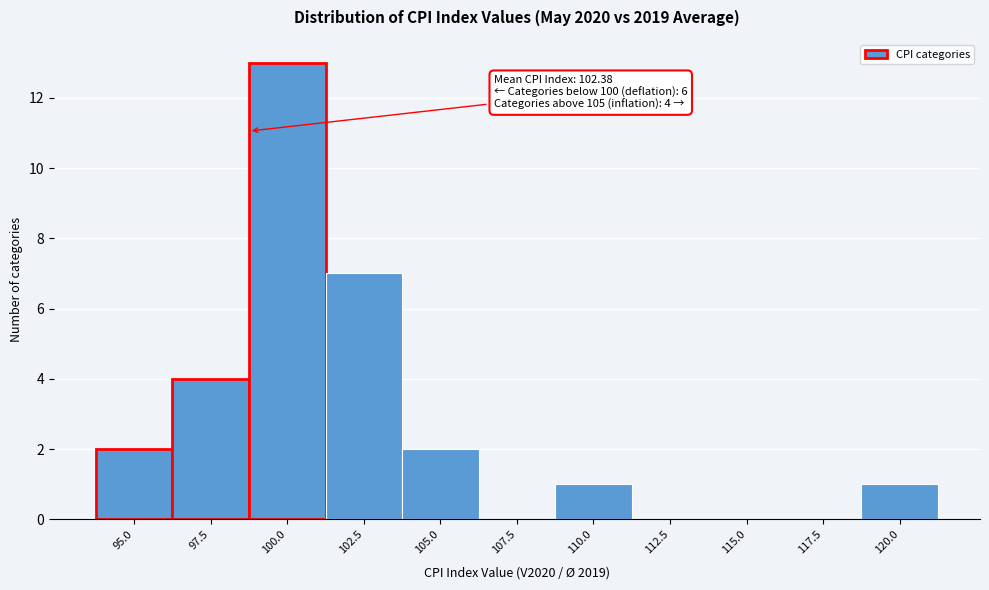

Reading left to right, what are all the values shown in this chart?

95.0=2	97.5=4	100.0=13	102.5=7	105.0=2	107.5=0	110.0=1	112.5=0	115.0=0	117.5=0	120.0=1